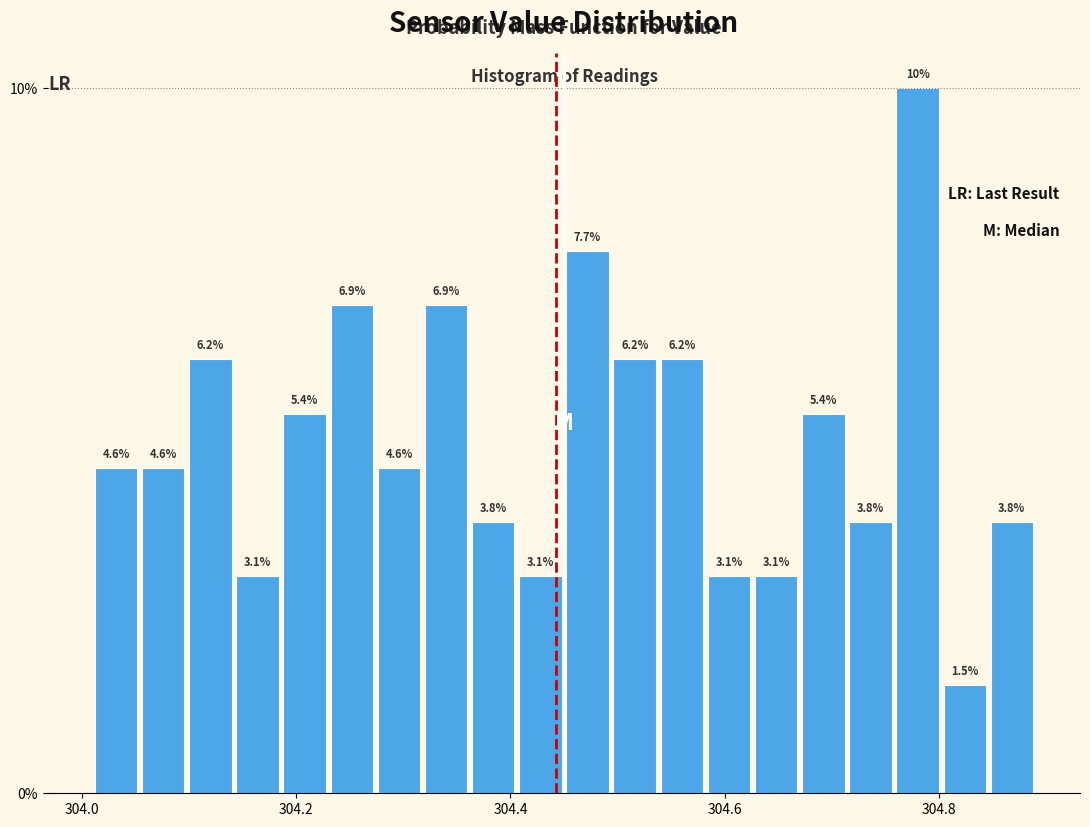

Around what value on the x-axis is the tallest bar? Give the approximate position of its centre, as read against the axis.

304.78